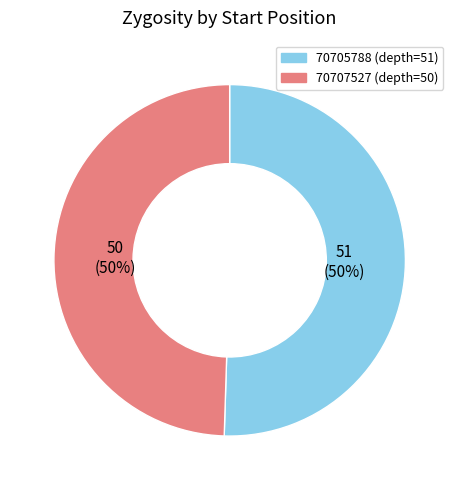

Approximately how many times larger is the value at 70707527 compared to 70705788?

1.0